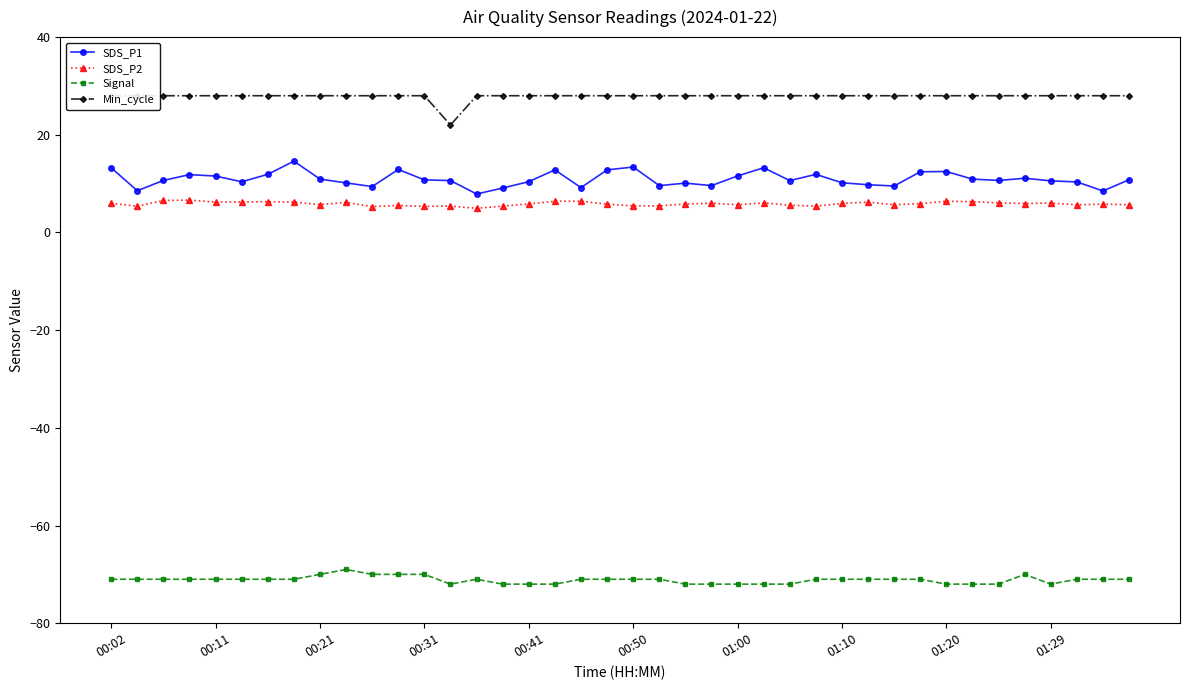

True or false: SDS_P2 has a value of 10.1 at 19.

False